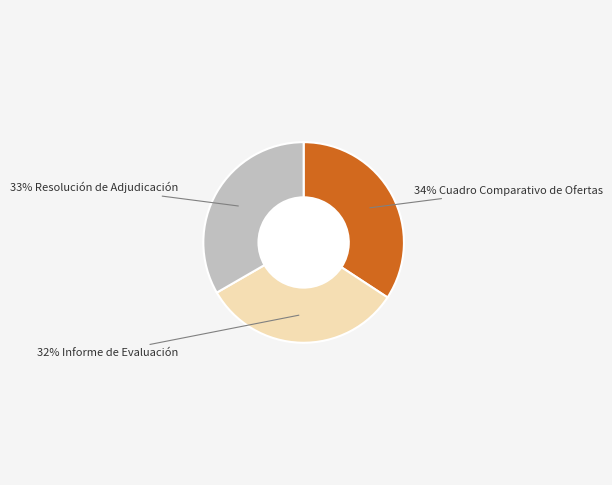

Is there any slice that represents more than half of the pie?

No